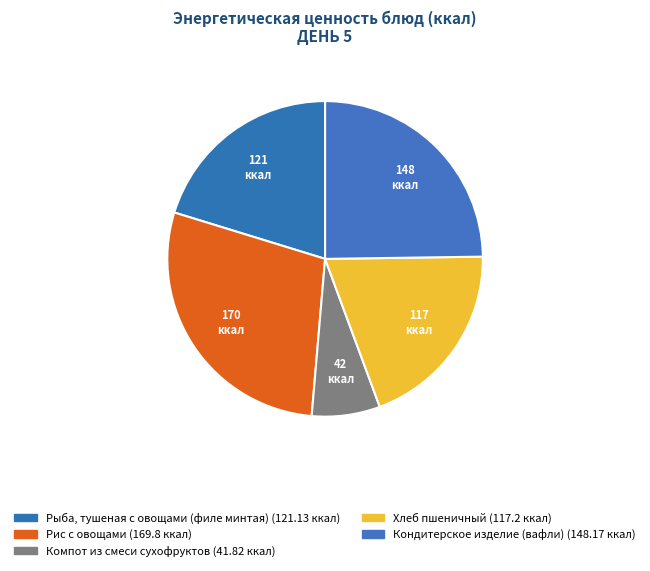

Is the sum of Хлеб пшеничный and Рис с овощами greater than half?

No